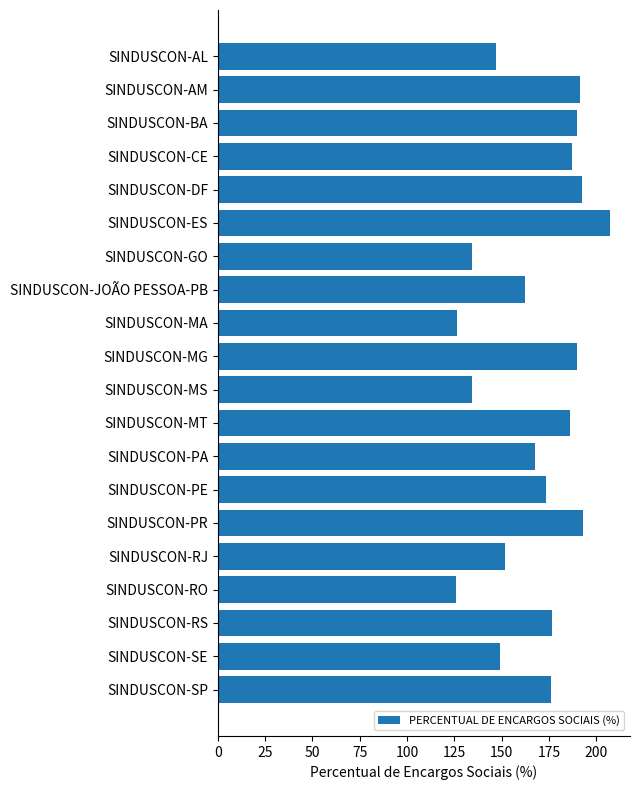

What is the change in value from SINDUSCON-AM to SINDUSCON-RO?

-65.5